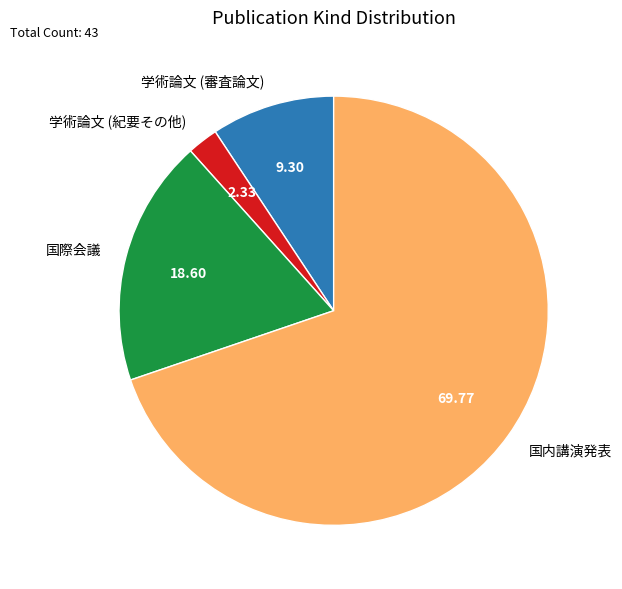

Which category accounts for the majority?

国内講演発表